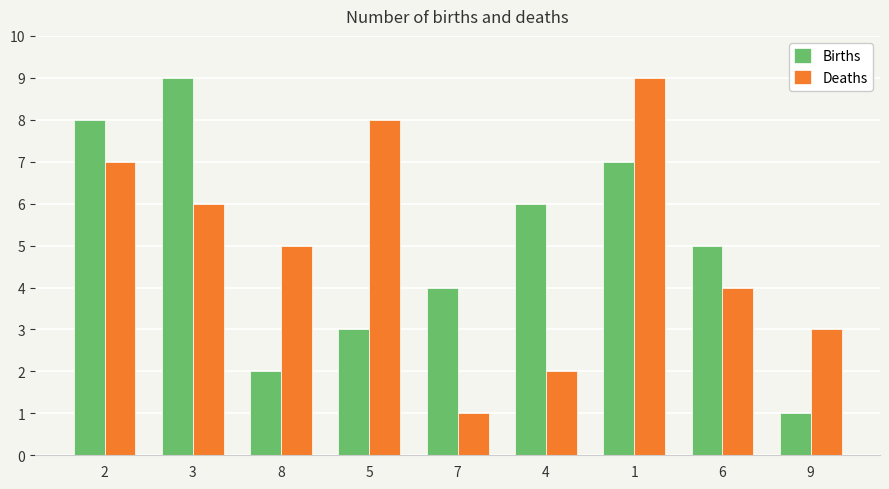

At which category is the sum across all series the highest?

1